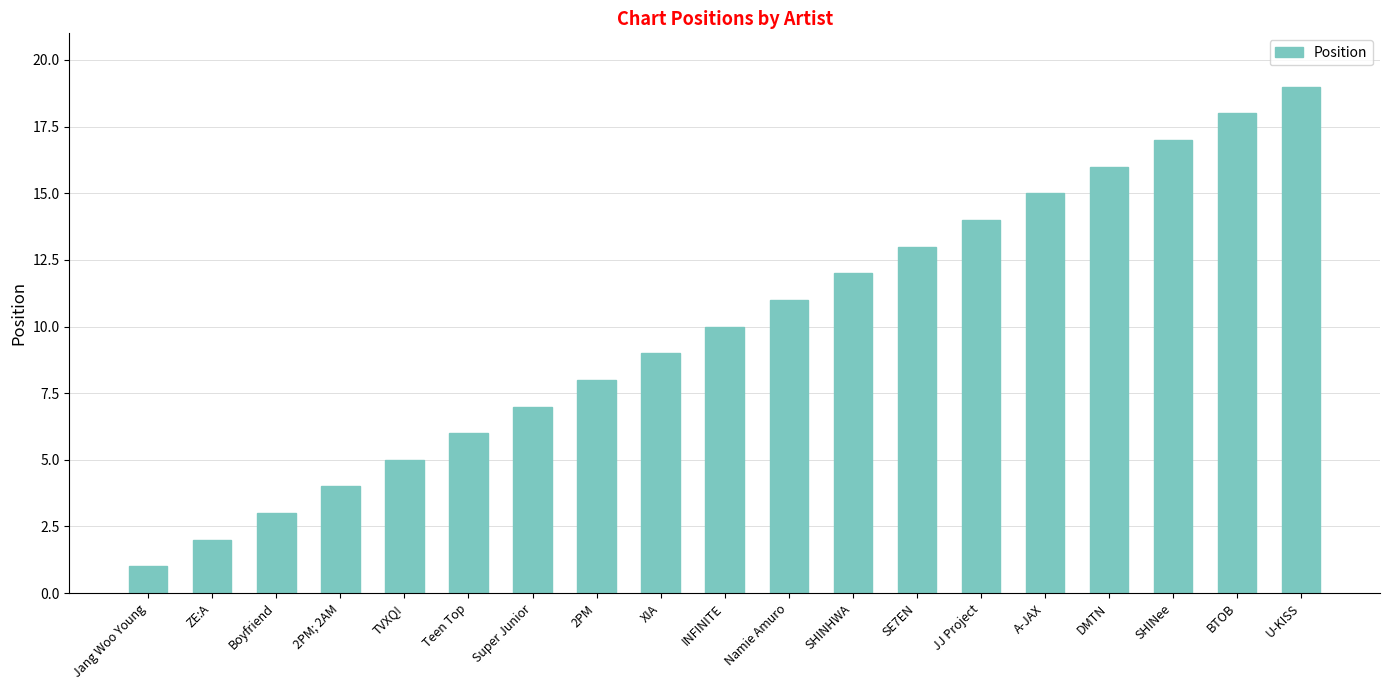

What is the approximate value at SHINHWA?

12